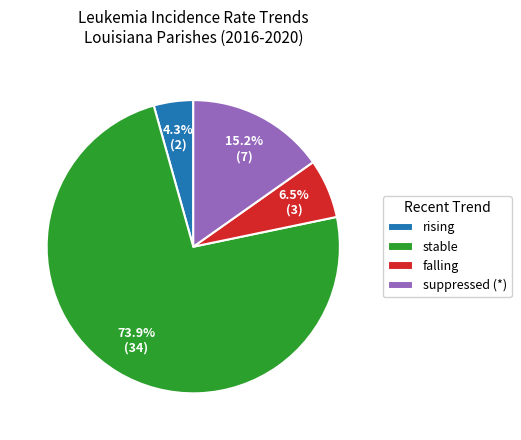

Which category accounts for the majority?

stable